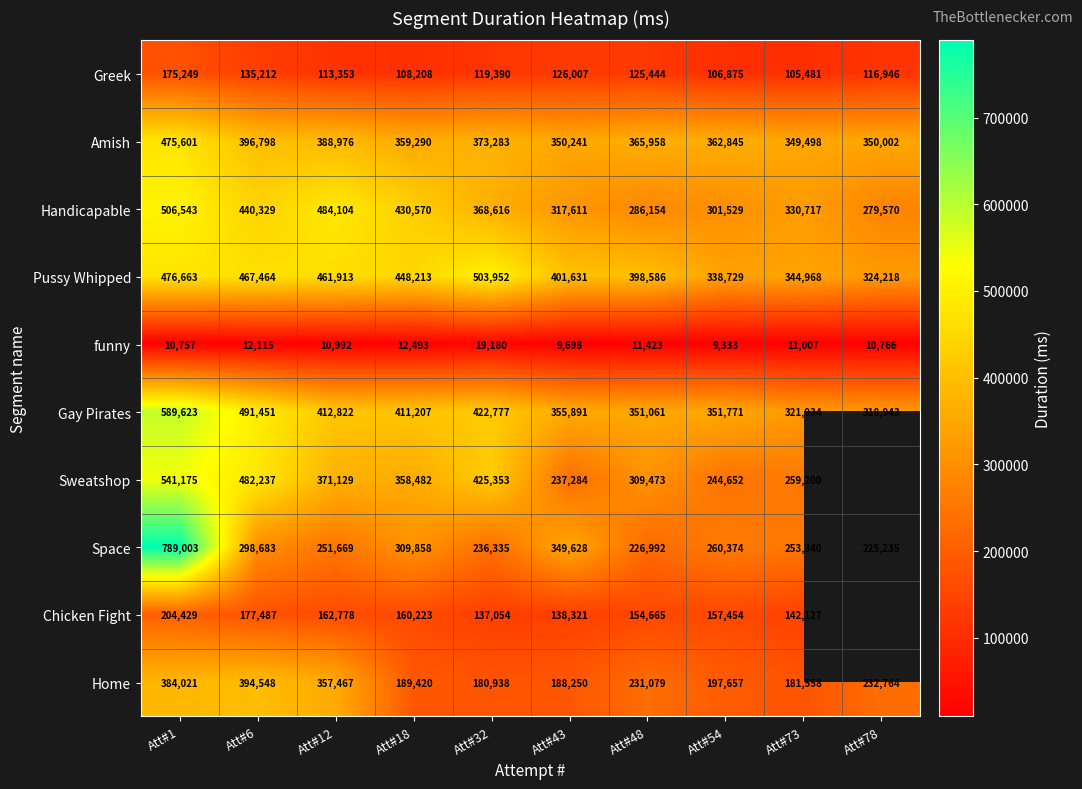

What is the difference between the highest and lowest values at Att#54?

353512